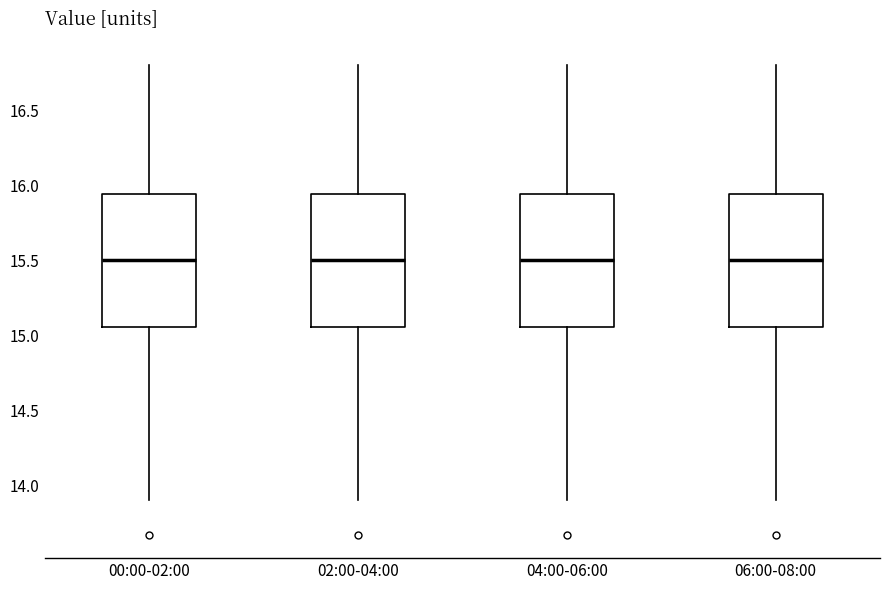

Reading left to right, transcribe this box plot: for each box, give where its median line is, the range the box spans, and where its two whiskers end, as read against the y-axis. The values are not printed on the chart, so give them approximately, as read against the axis.

00:00-02:00: median 15.50, box 15.05 to 15.95, whiskers 13.90 to 16.80
02:00-04:00: median 15.50, box 15.05 to 15.95, whiskers 13.90 to 16.80
04:00-06:00: median 15.50, box 15.05 to 15.95, whiskers 13.90 to 16.80
06:00-08:00: median 15.50, box 15.05 to 15.95, whiskers 13.90 to 16.80